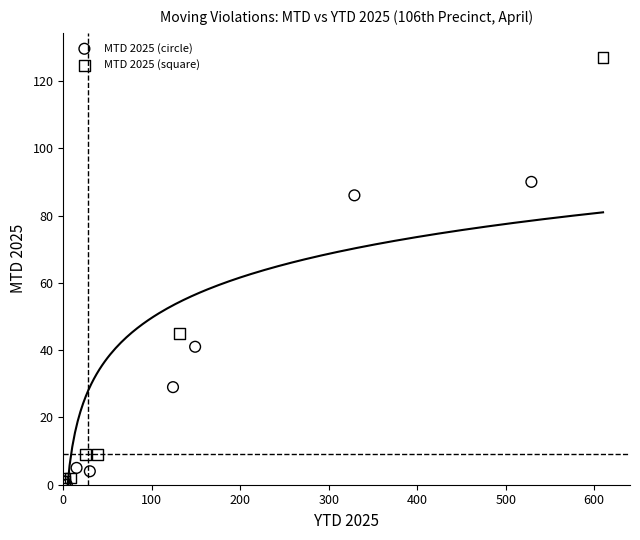

Which series reaches the maximum Y coordinate?

MTD 2025 (square)